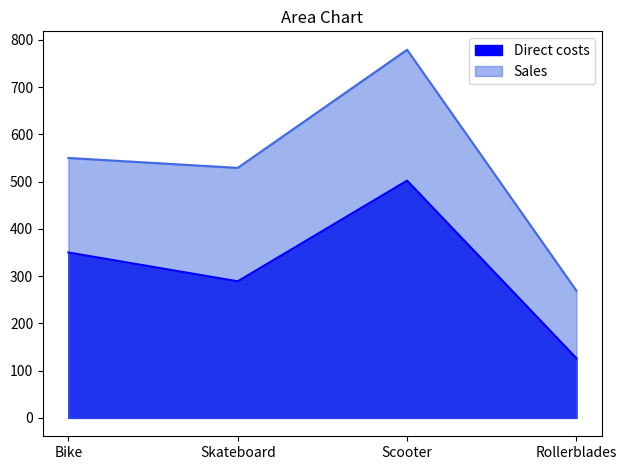

Reading left to right, extract all data points from this chart.

Direct costs: Bike=350	Skateboard=289	Scooter=502	Rollerblades=126
Sales: Bike=550	Skateboard=529	Scooter=779	Rollerblades=269